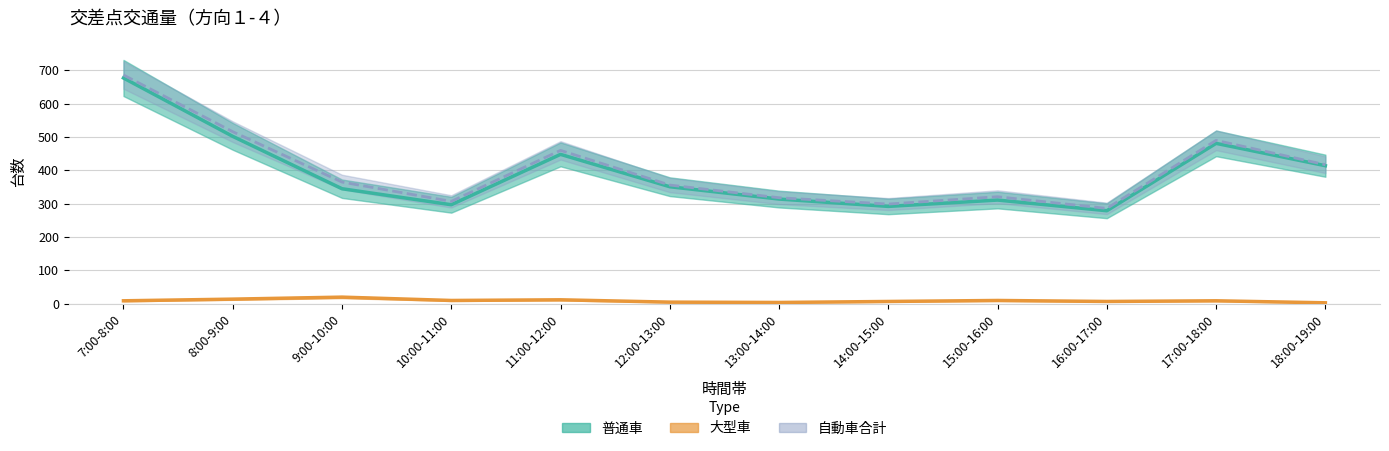

True or false: 普通車 and 大型車 intersect in this chart.

False